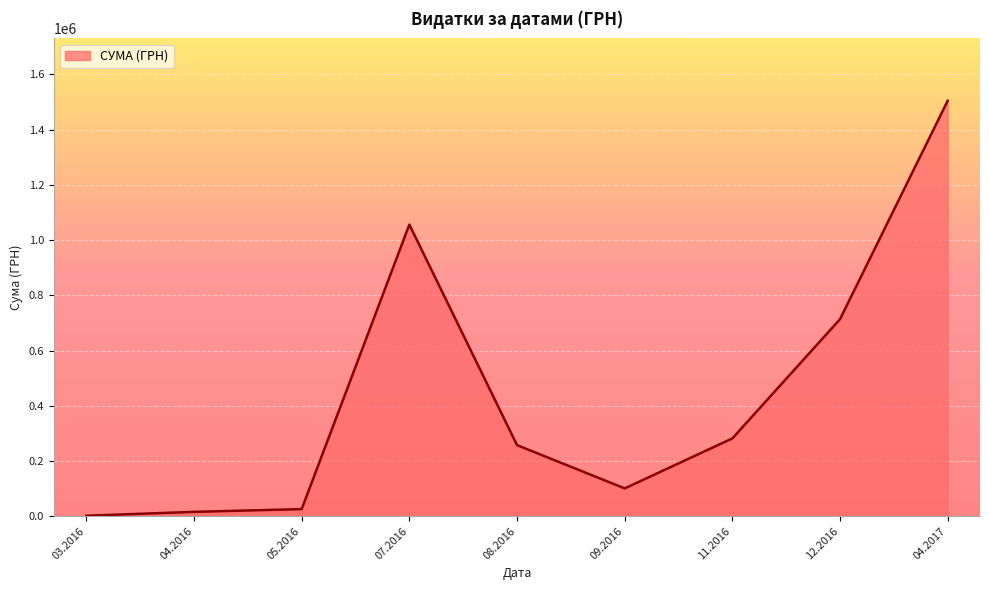

What is the change in value from 11.2016 to 12.2016?

+431839.9